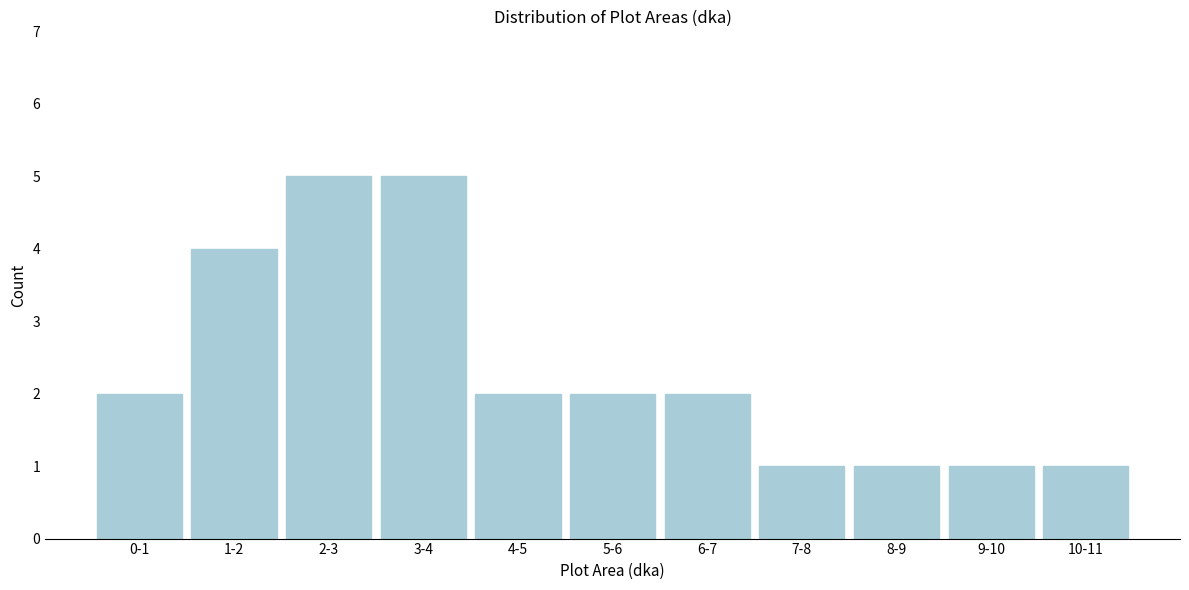

Reading left to right, extract all data points from this chart.

0-1=2	1-2=4	2-3=5	3-4=5	4-5=2	5-6=2	6-7=2	7-8=1	8-9=1	9-10=1	10-11=1